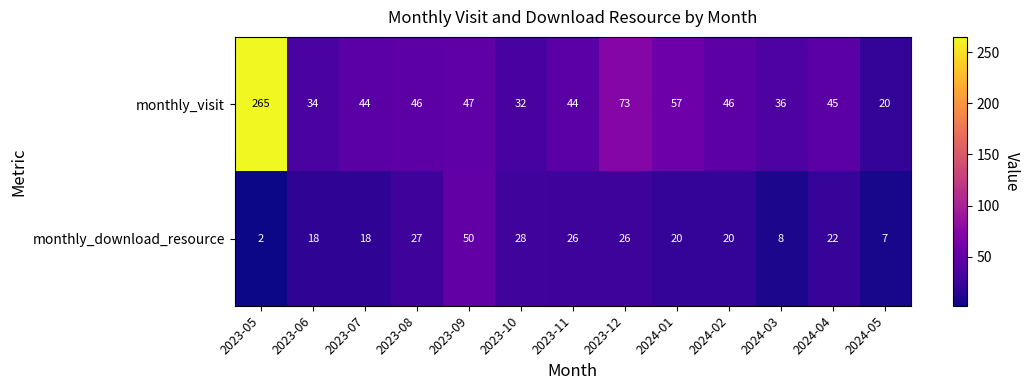

What is the sum of all monthly_visit values?

789